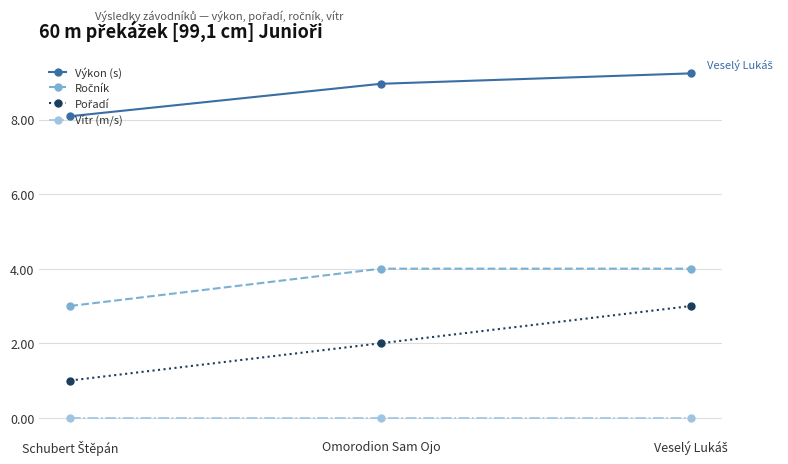

What is the label of the 2nd point from the left?

Omorodion Sam Ojo